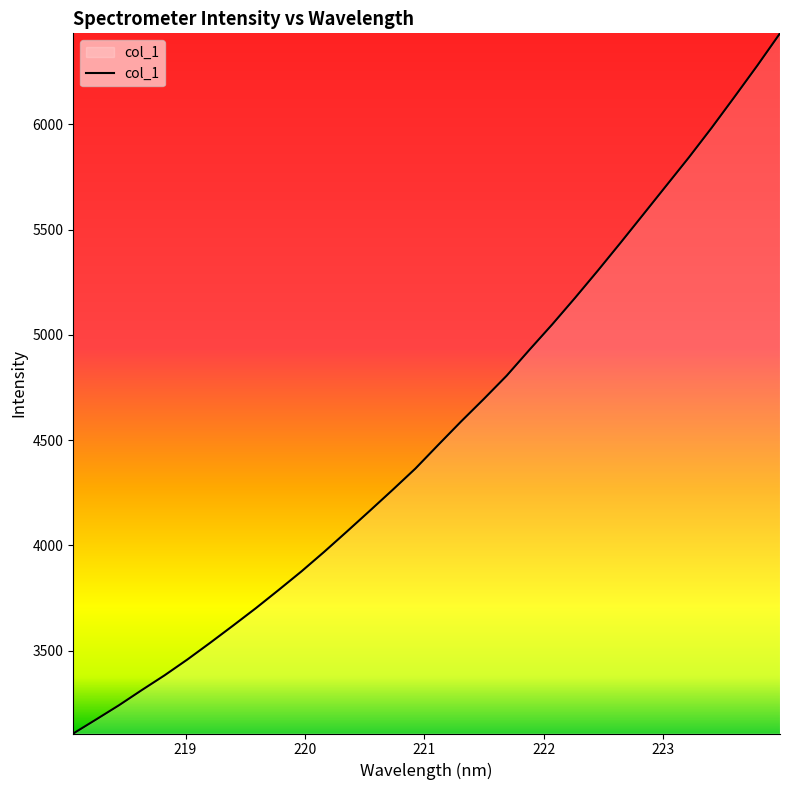

What is the greatest value displayed?

6431.8